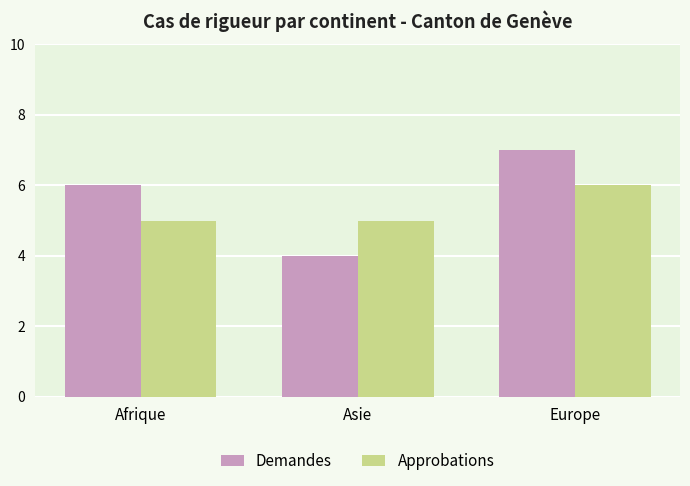

Is it true that Approbations equals 6 at Europe?

True